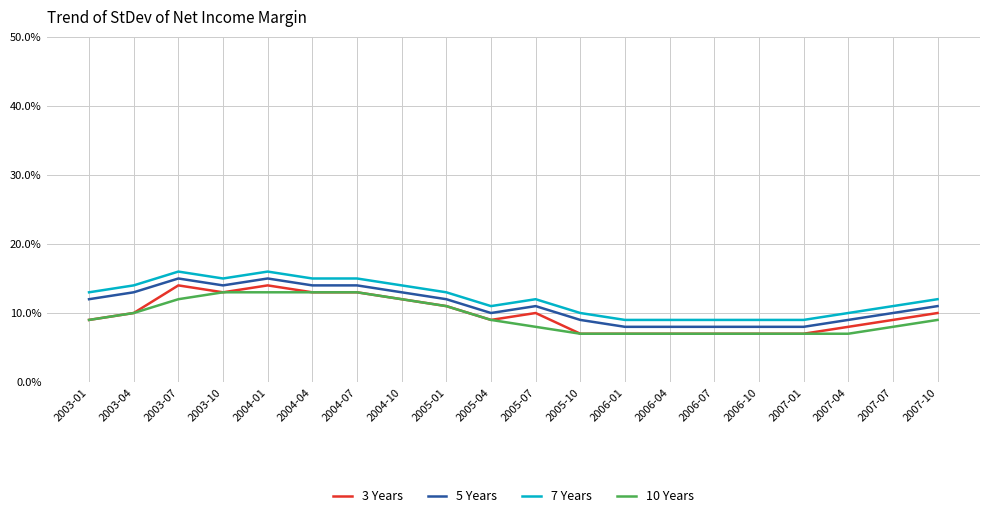

What are all the series names shown in the legend?

3 Years, 5 Years, 7 Years, 10 Years